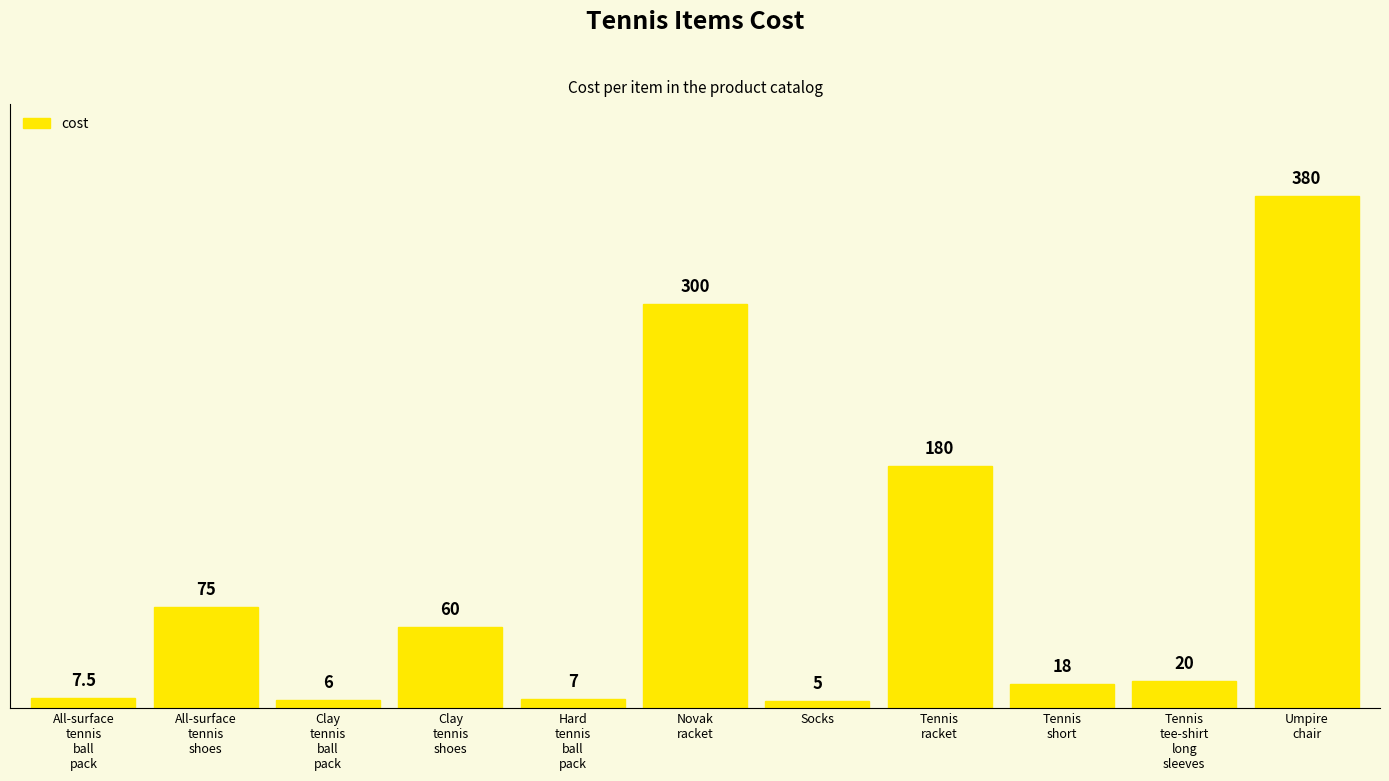

Rank the categories by value from lowest to highest.

Socks, Clay
tennis
ball
pack, Hard
tennis
ball
pack, All-surface
tennis
ball
pack, Tennis
short, Tennis
tee-shirt
long
sleeves, Clay
tennis
shoes, All-surface
tennis
shoes, Tennis
racket, Novak
racket, Umpire
chair